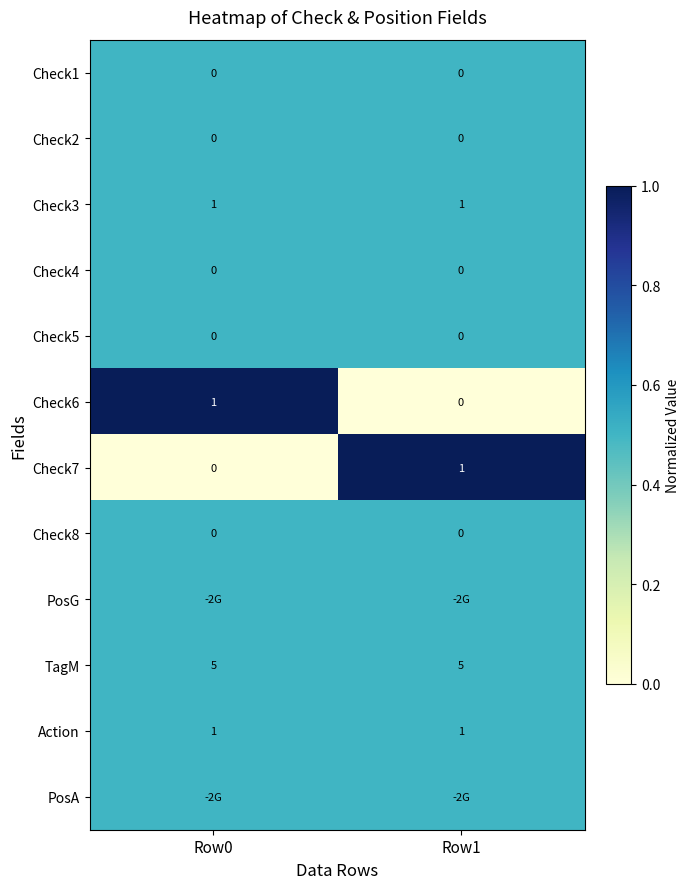

What is the difference between the Check6 values at Row1 and Row0?

1.0